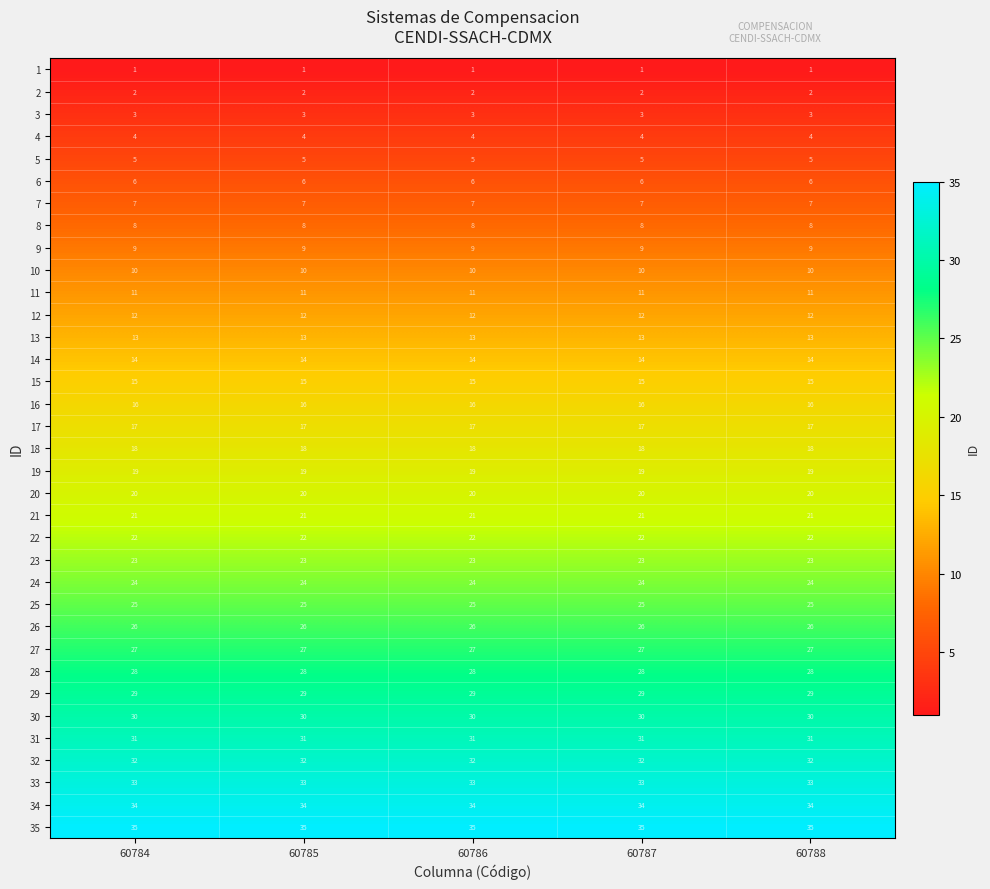

What is the sum of all 9 values?

45